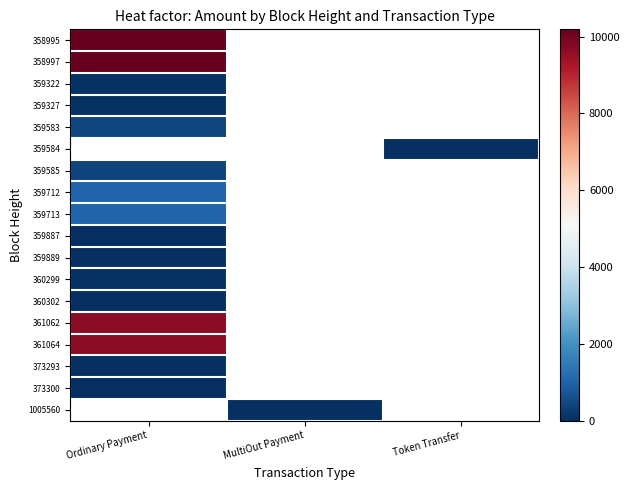

Rank the series at Ordinary Payment from lowest to highest value.

373300, 373293, 359889, 359887, 360302, 360299, 359327, 359322, 359585, 359583, 359713, 359712, 361064, 361062, 358997, 358995, 359584, 1005560